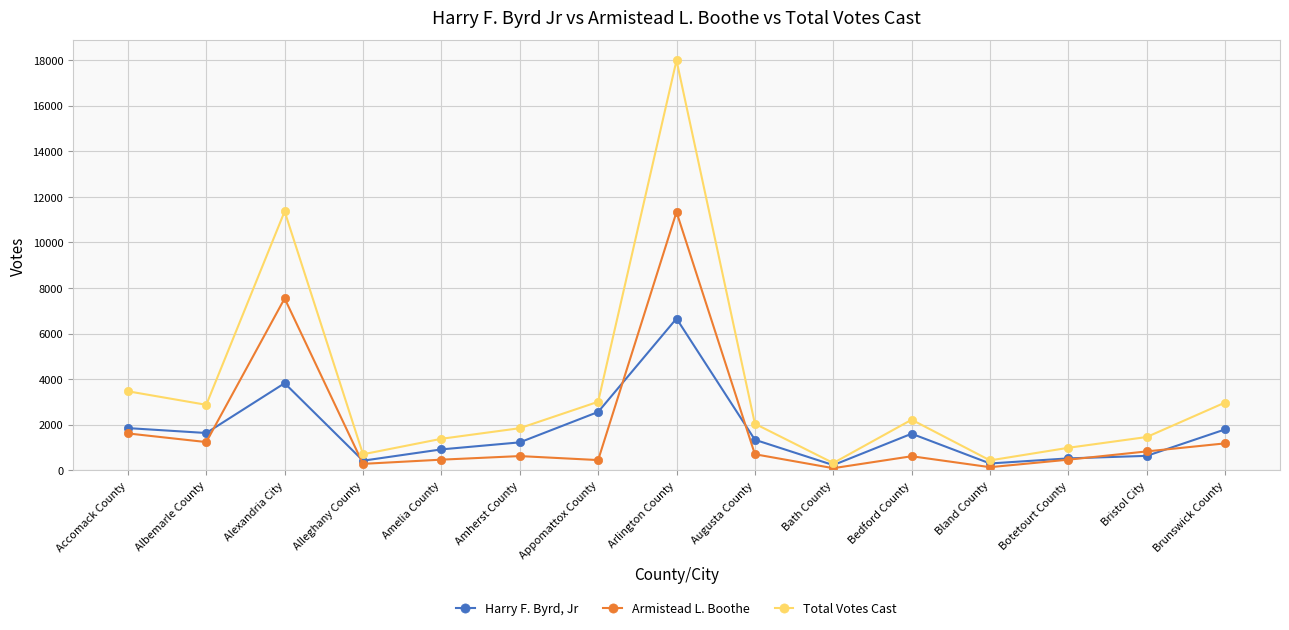

At which category does Armistead L. Boothe reach its first local peak?

Alexandria City